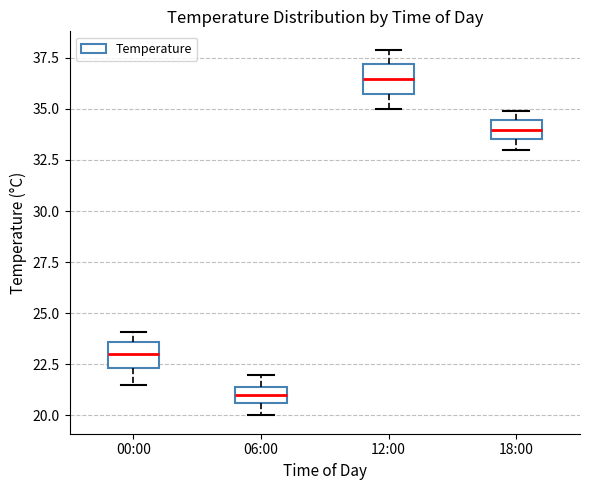

Which box has the highest median line?

12:00